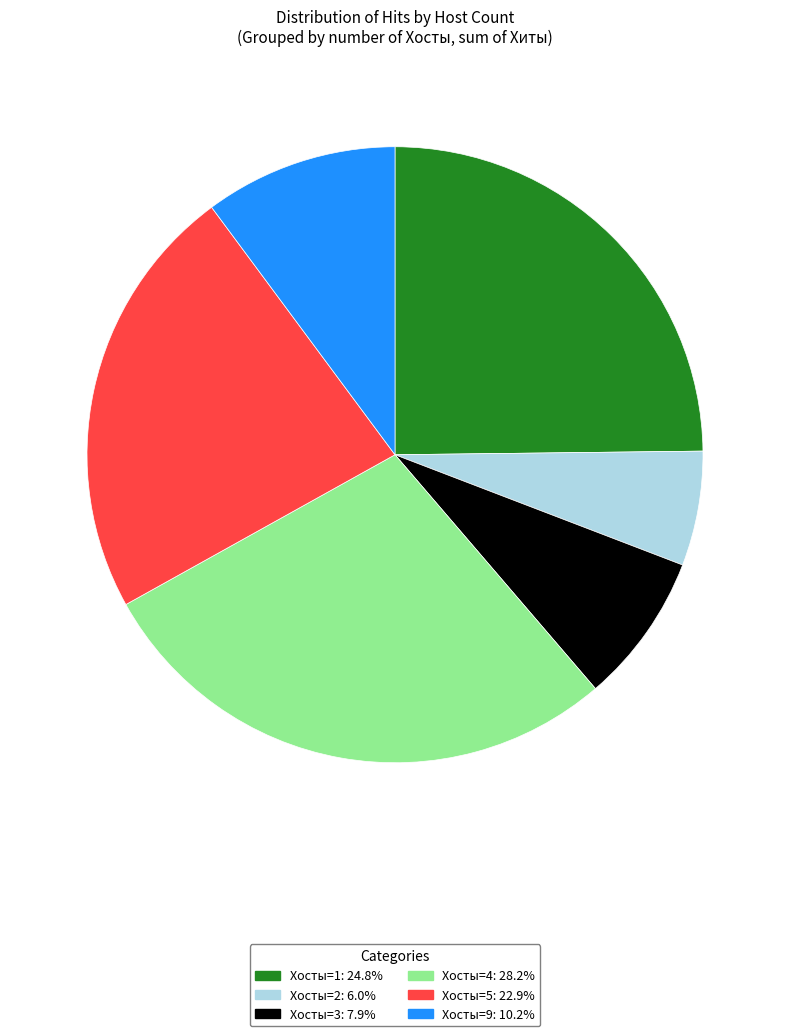

Is there any slice that represents more than half of the pie?

No